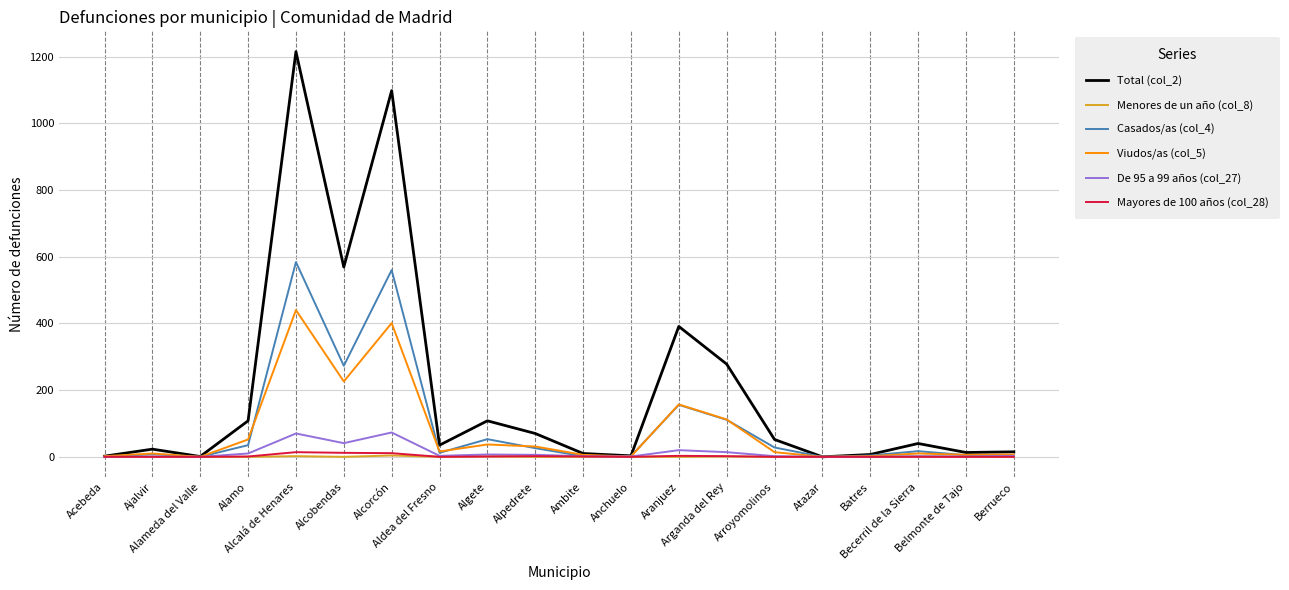

What is the average value of the Mayores de 100 años (col_28) series?

2